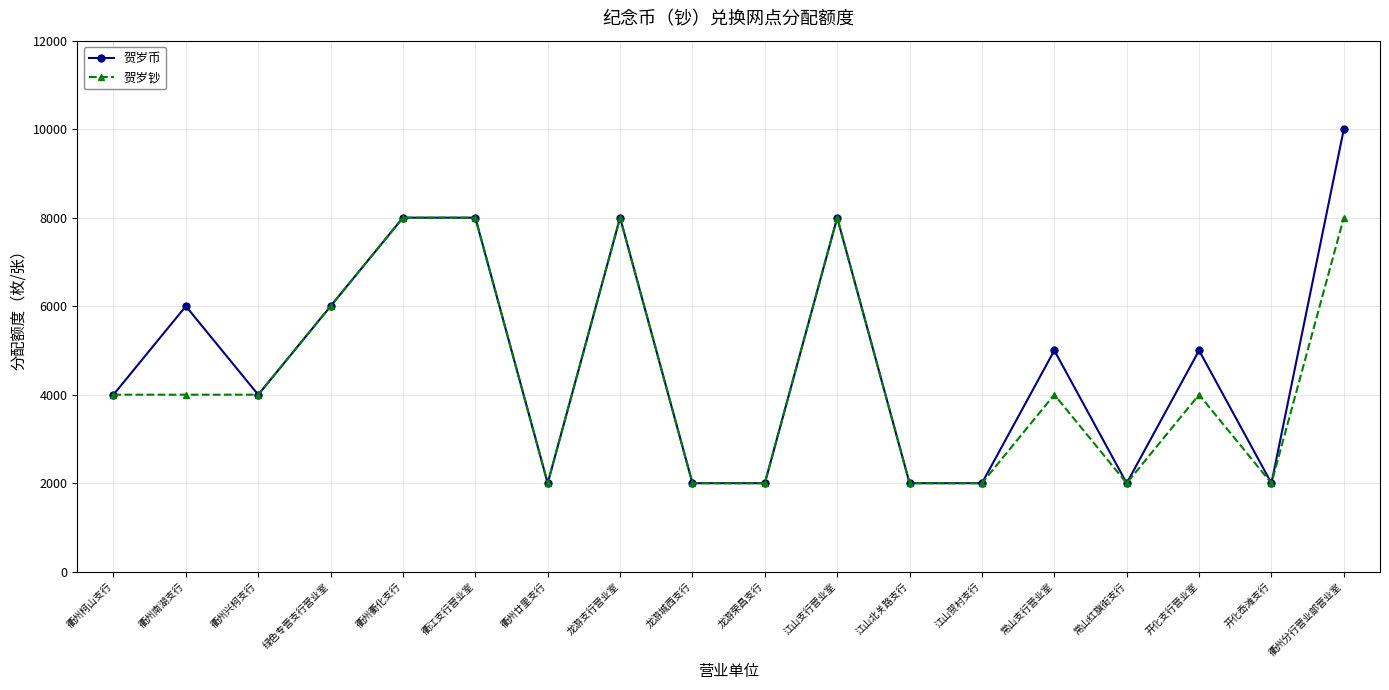

The 贺岁币 series shows 8000 at 衢江支行营业室. True or false?

True